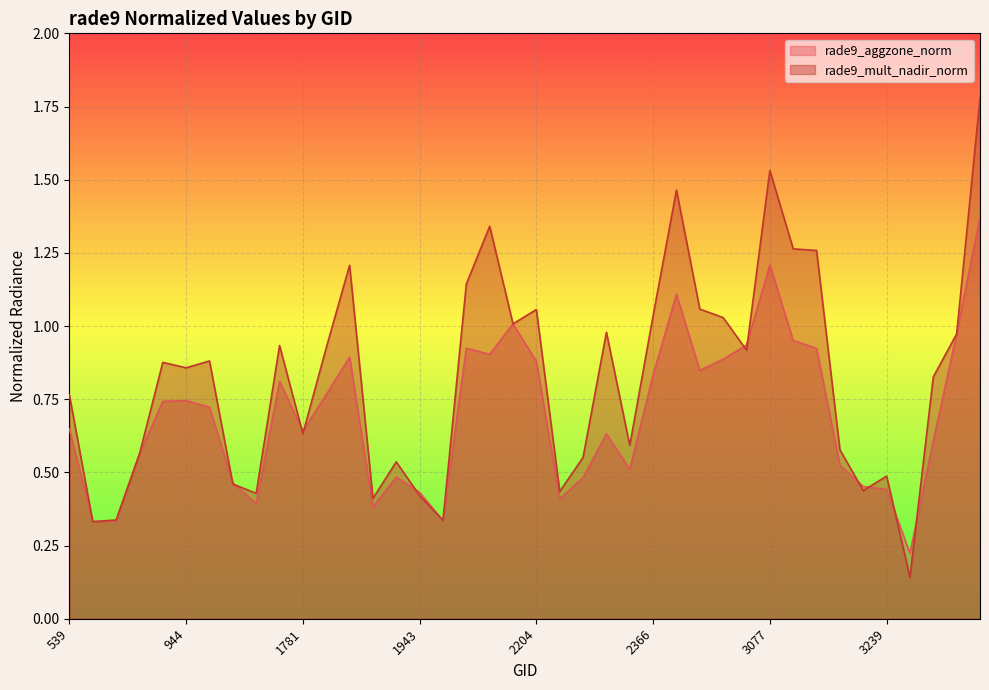

Rank the categories by rade9_aggzone_norm value from highest to lowest.

3401, 3077, 2951, 2168, 3365, 3095, 3041, 2024, 3140, 2042, 1835, 3005, 2204, 2978, 2366, 1745, 1817, 944, 908, 1070, 539, 1781, 2303, 3293, 872, 3176, 2339, 1916, 2285, 1142, 3203, 3239, 1943, 2240, 1196, 1880, 1988, 764, 710, 3257